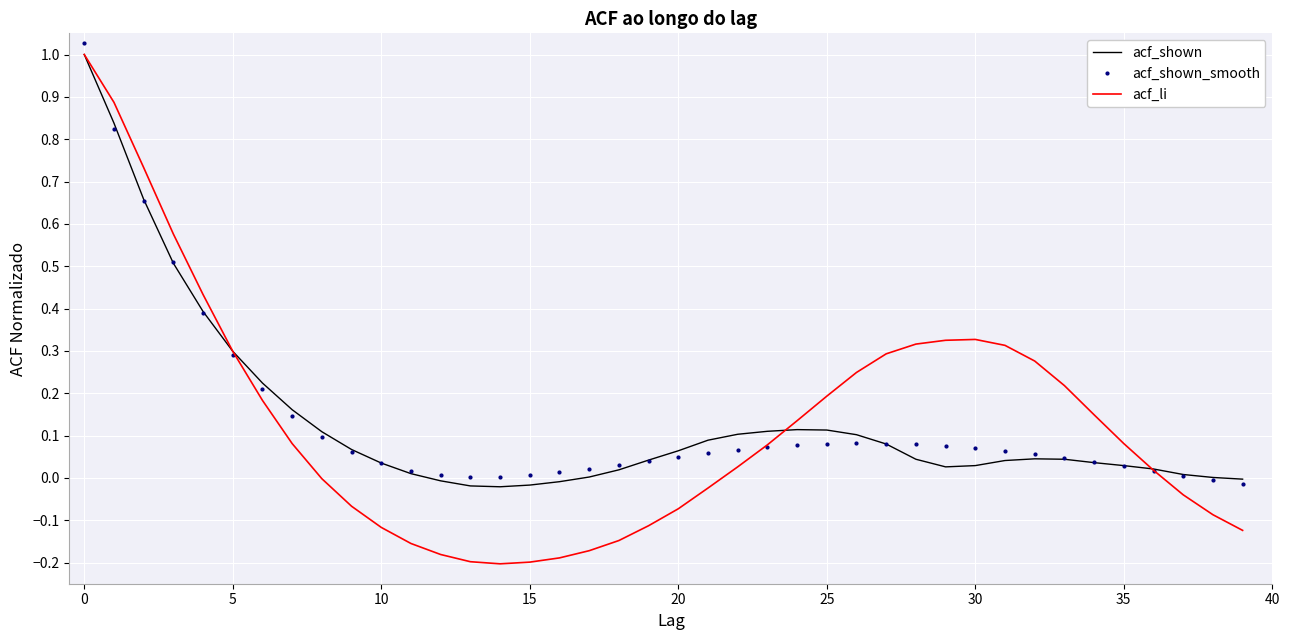

True or false: acf_shown_smooth has more than 1 points higher than both neighbors.

False